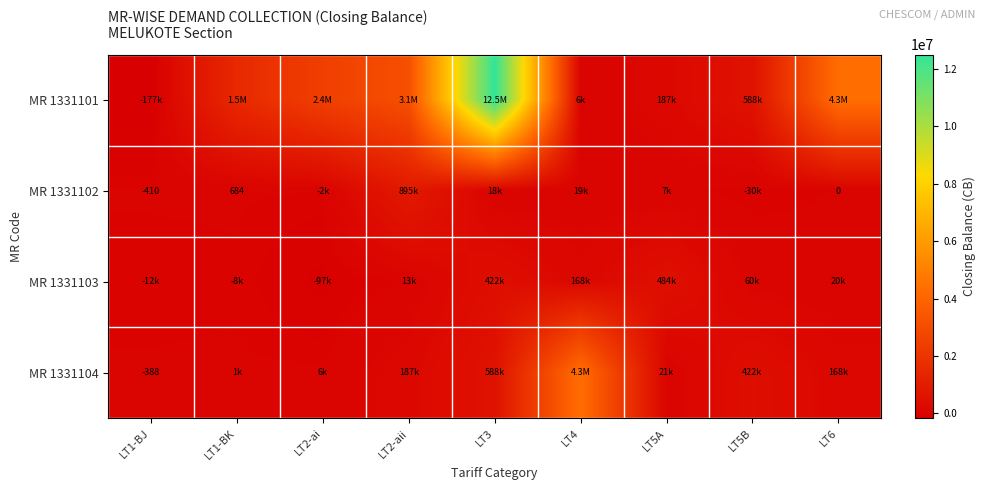

What is the sum of the MR 1331101 values at LT5A and LT2-aii?

3314990.0